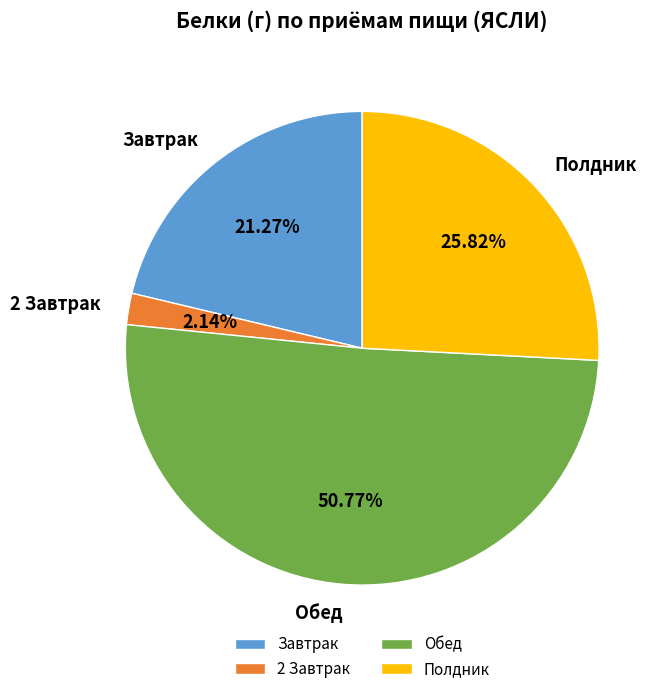

Rank the categories by value from highest to lowest.

Обед, Полдник, Завтрак, 2 Завтрак